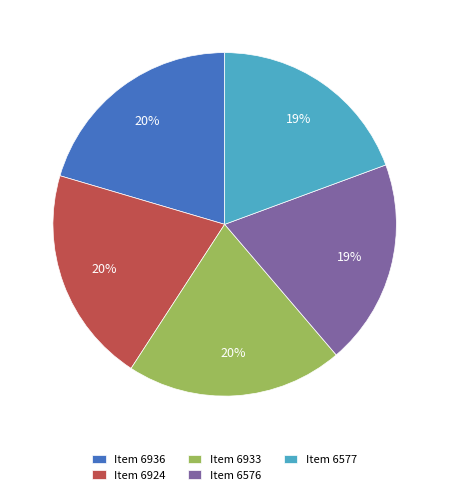

Is it true that Item 6576 is 8% of the pie?

False